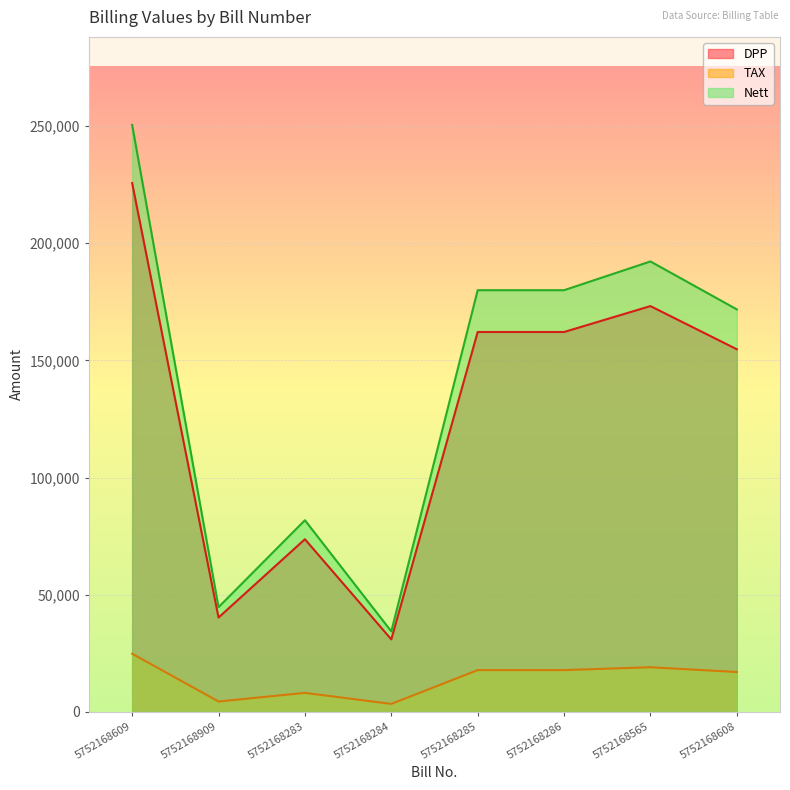

What is the difference between the maximum and second lowest values in the TAX series?

20393